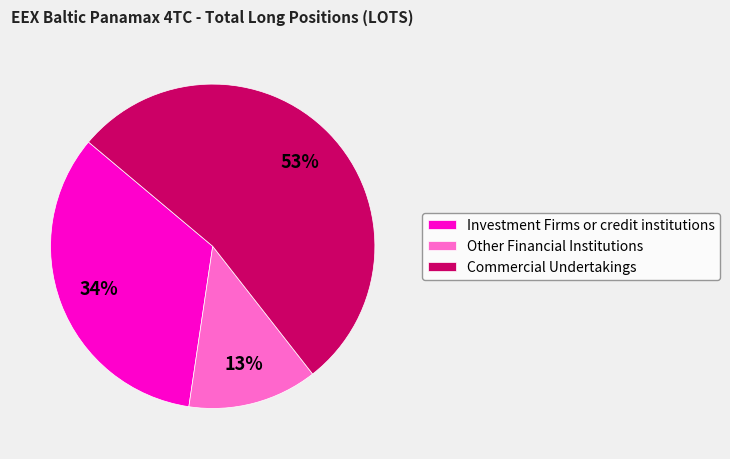

The Other Financial Institutions slice represents 13% of the pie. True or false?

True